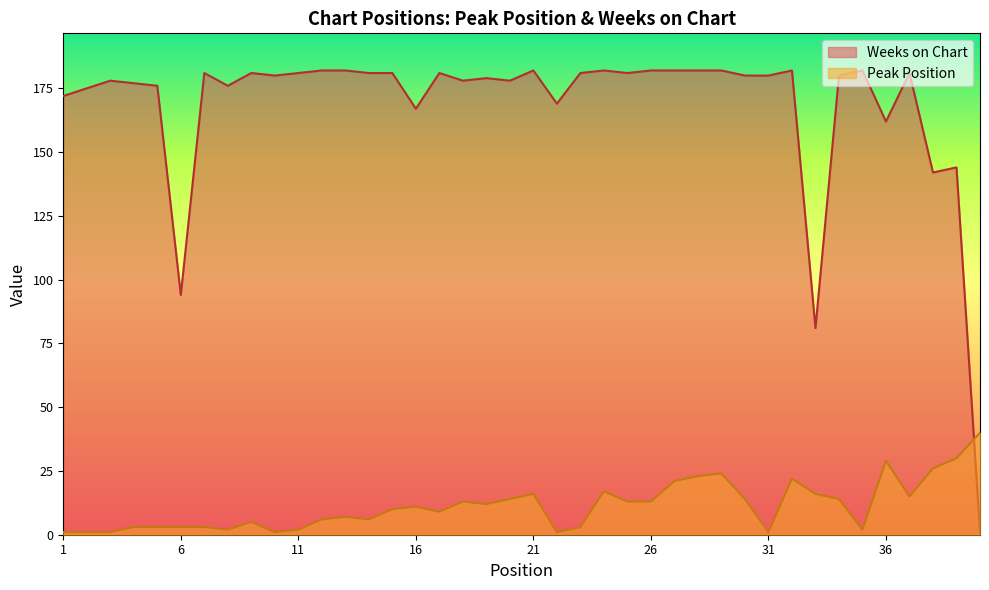

What are all the series names shown in the legend?

Weeks on Chart, Peak Position